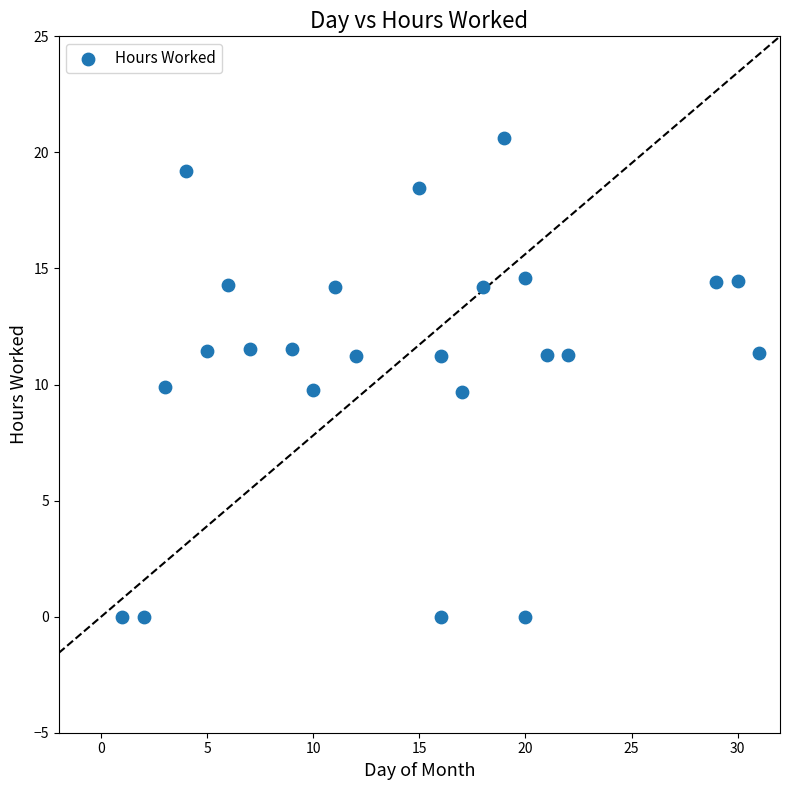

What is the range of Y values (max minus min)?

20.6